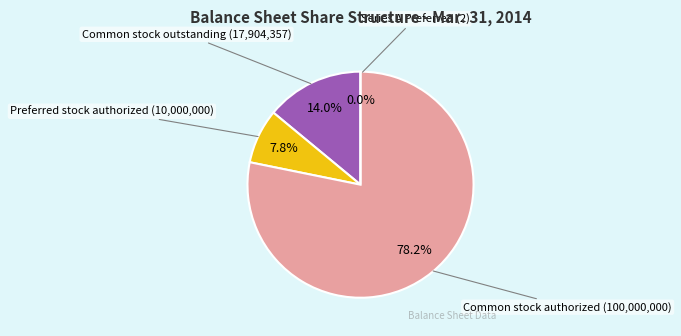

To the nearest percent, what is the average slice percentage?

25%